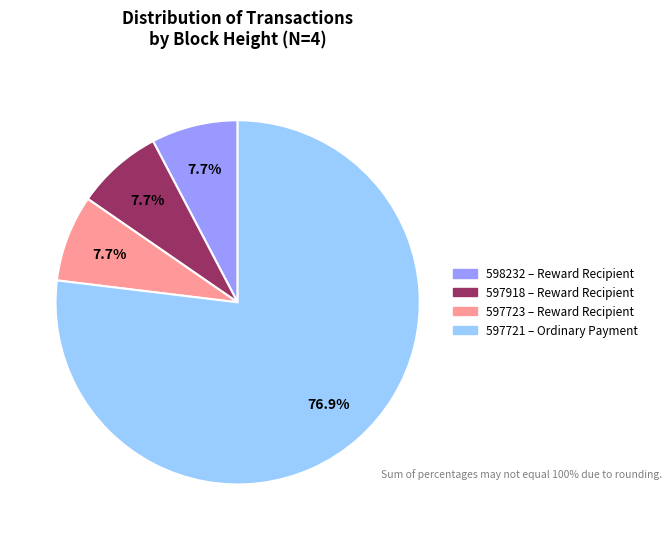

What percentage do 597918 and 598232 together represent?

15.4%